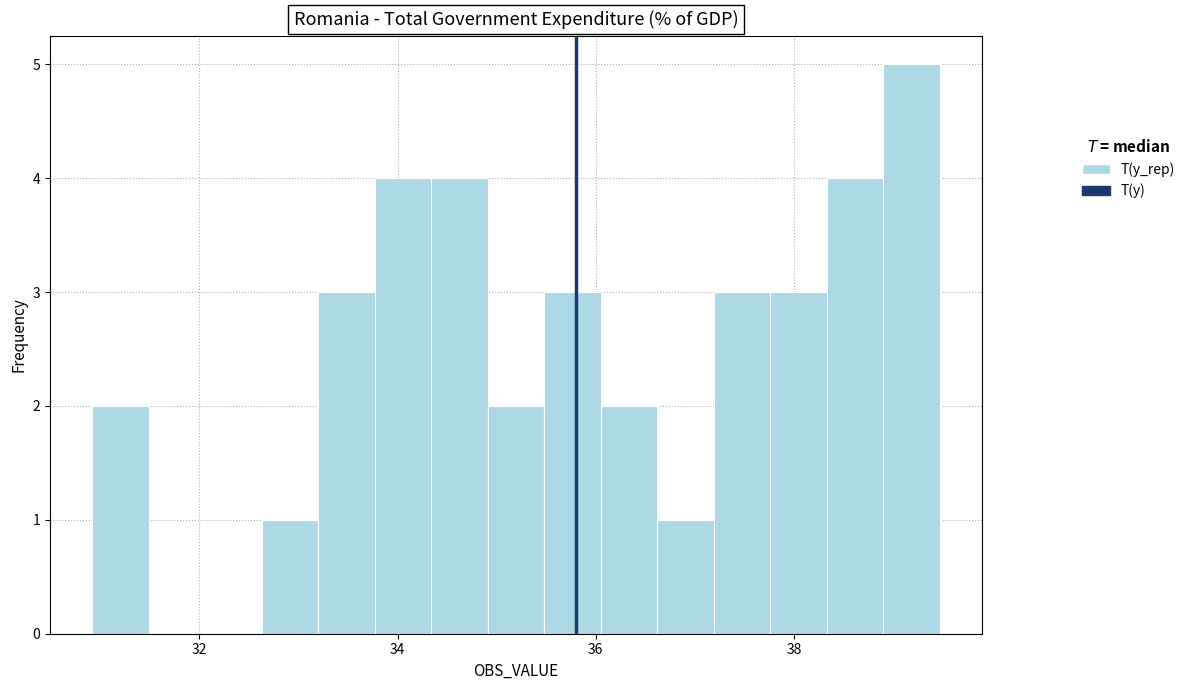

Read against the x-axis, roughly where is the centre of the tallest bar?

39.2